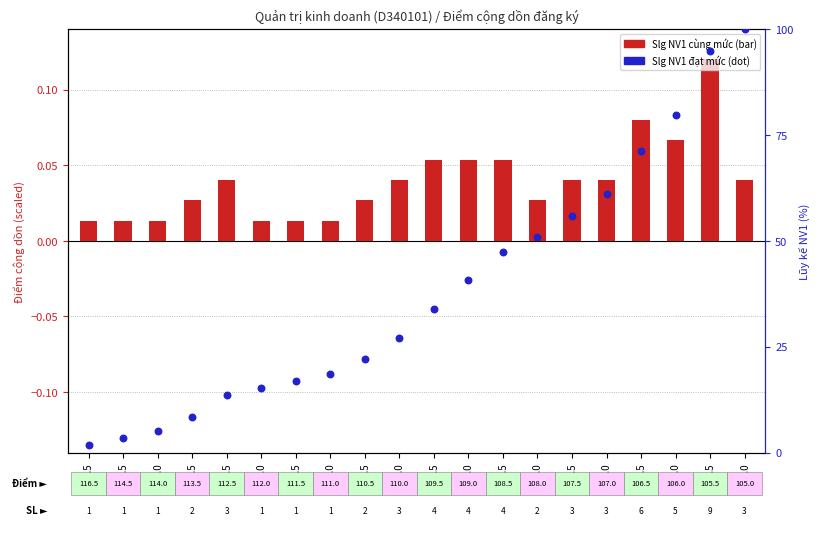

Is the value of Slg NV1 cùng mức at 107.0 greater than the value of Slg NV1 đạt mức at 110.5?

No